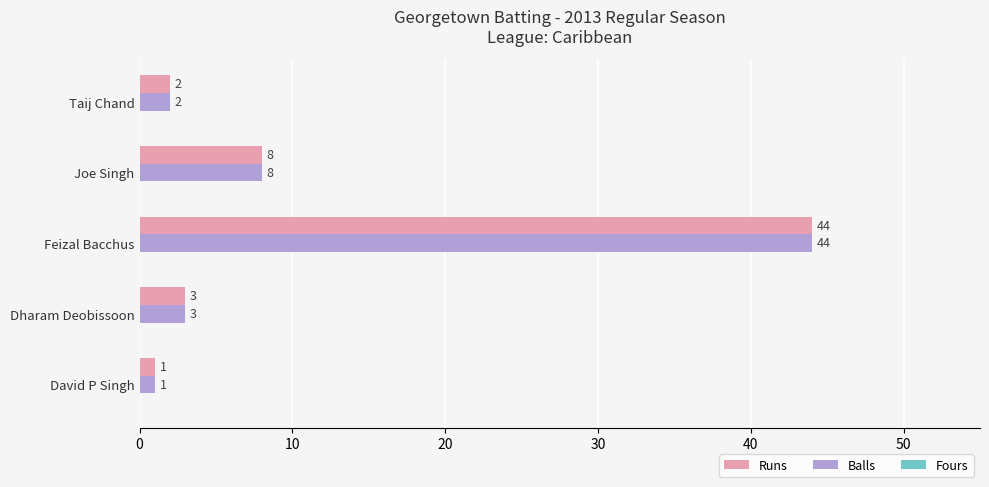

What is the average value of the Balls series?

12